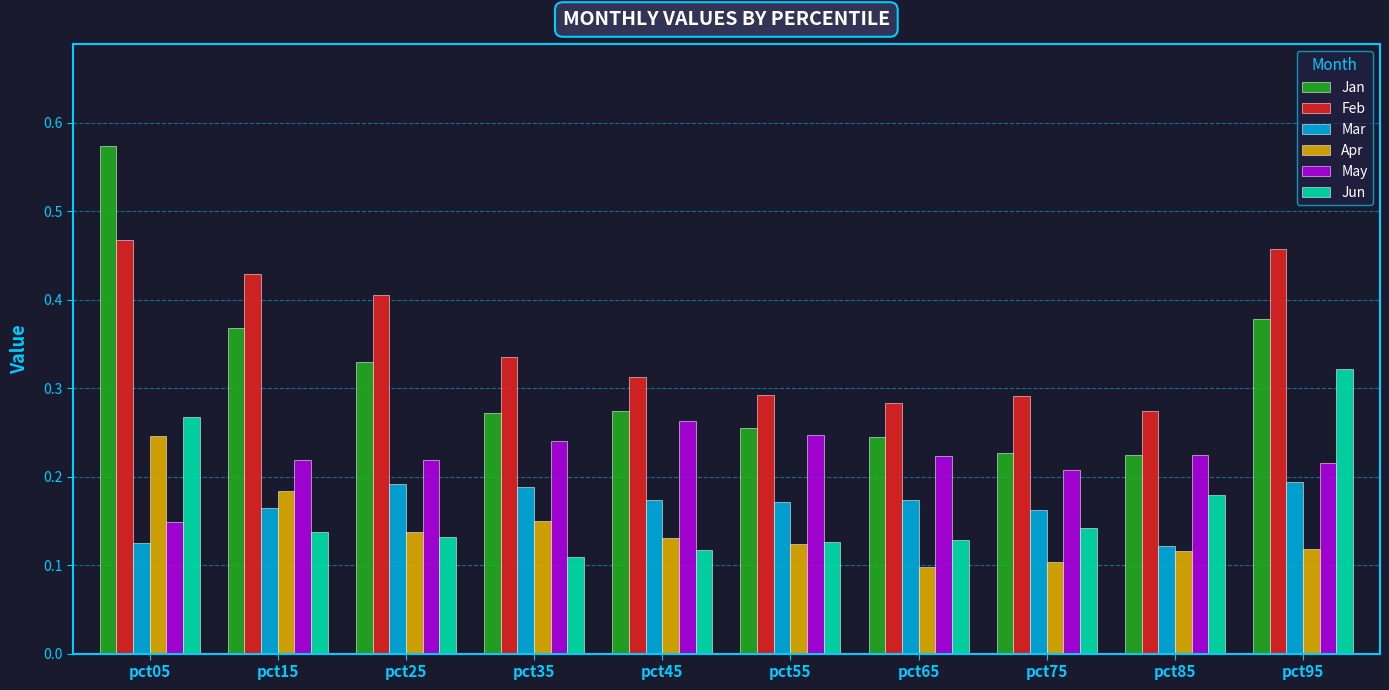

How many Feb values are between 0 and 1?

10